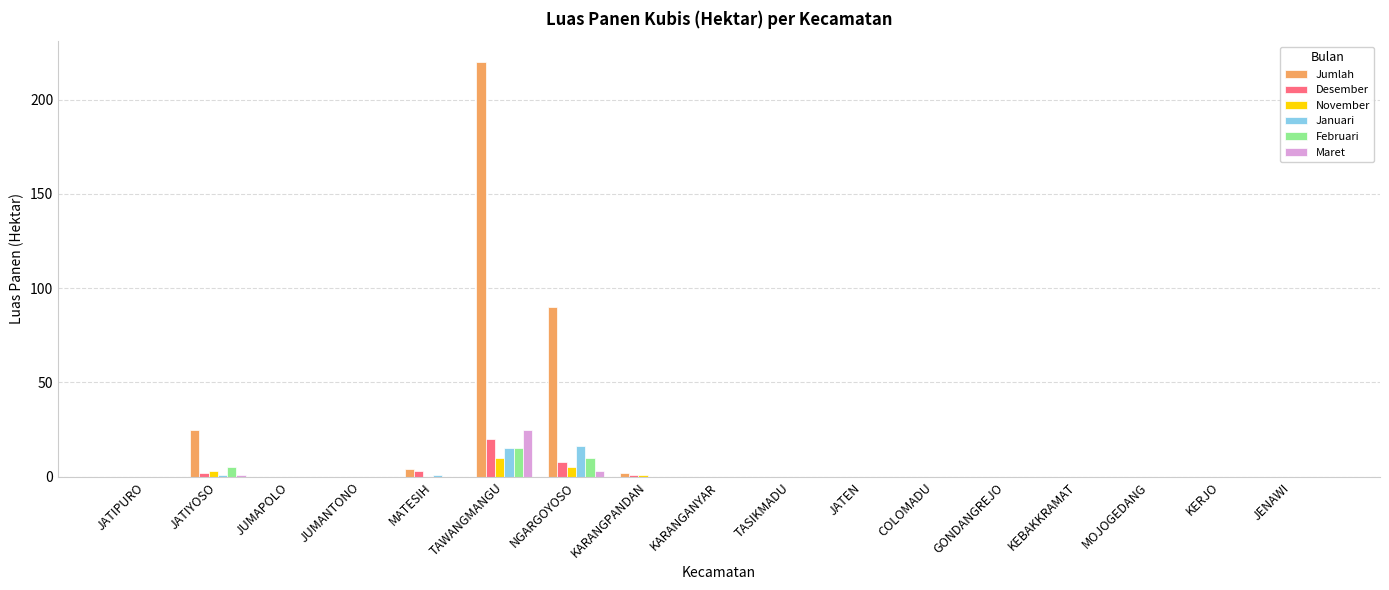

Count the number of data series in this chart.

6